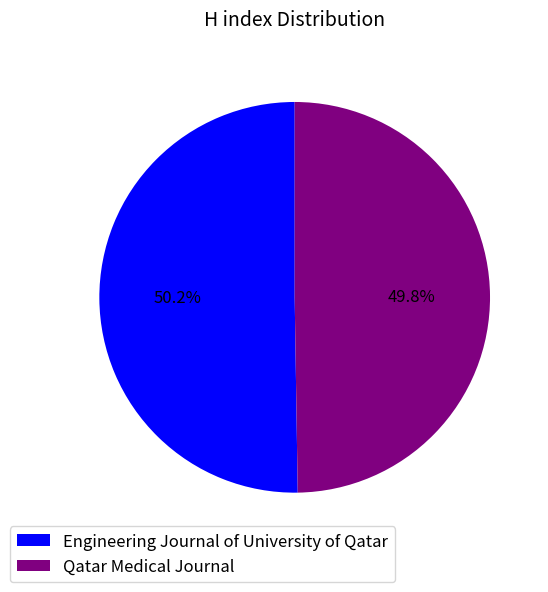

Do Engineering Journal of University of Qatar and Qatar Medical Journal together represent more than half of the pie?

Yes